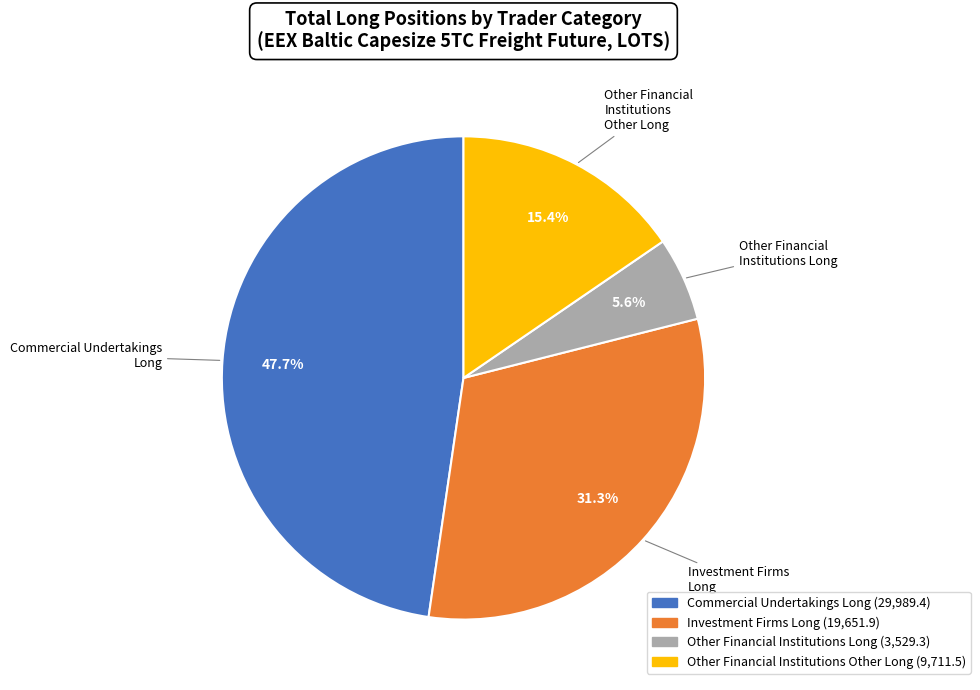

Is there any slice that represents more than half of the pie?

No